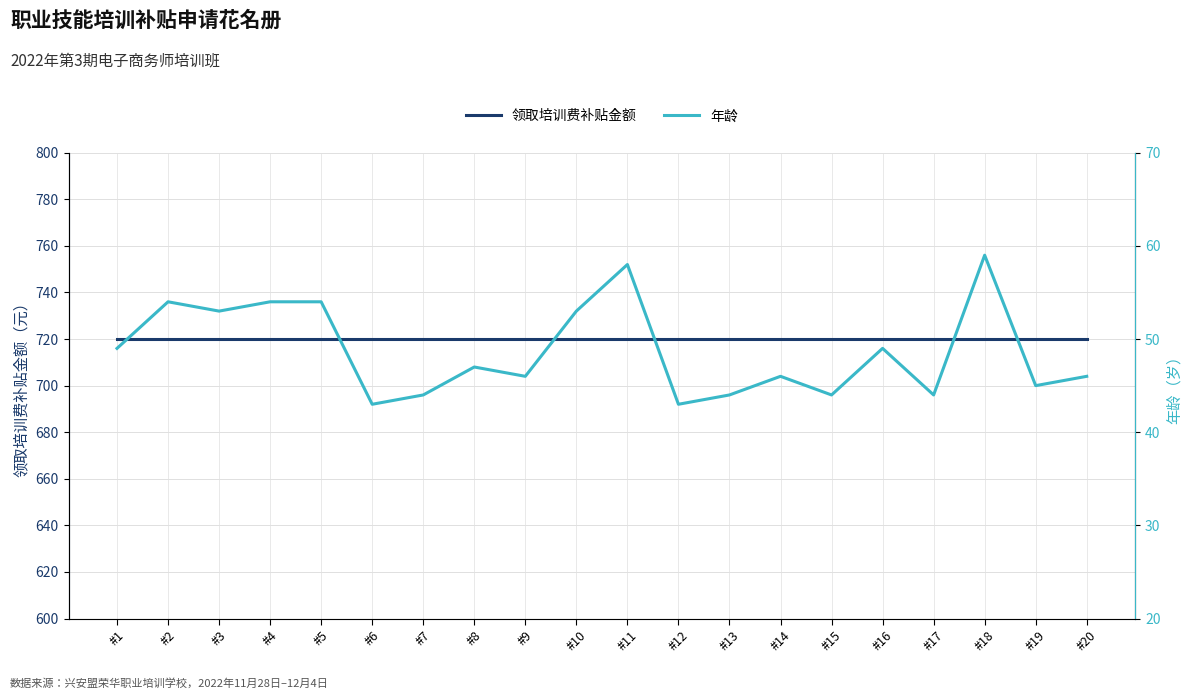

Rank the series by their average value, from highest to lowest.

领取培训费补贴金额, 年龄